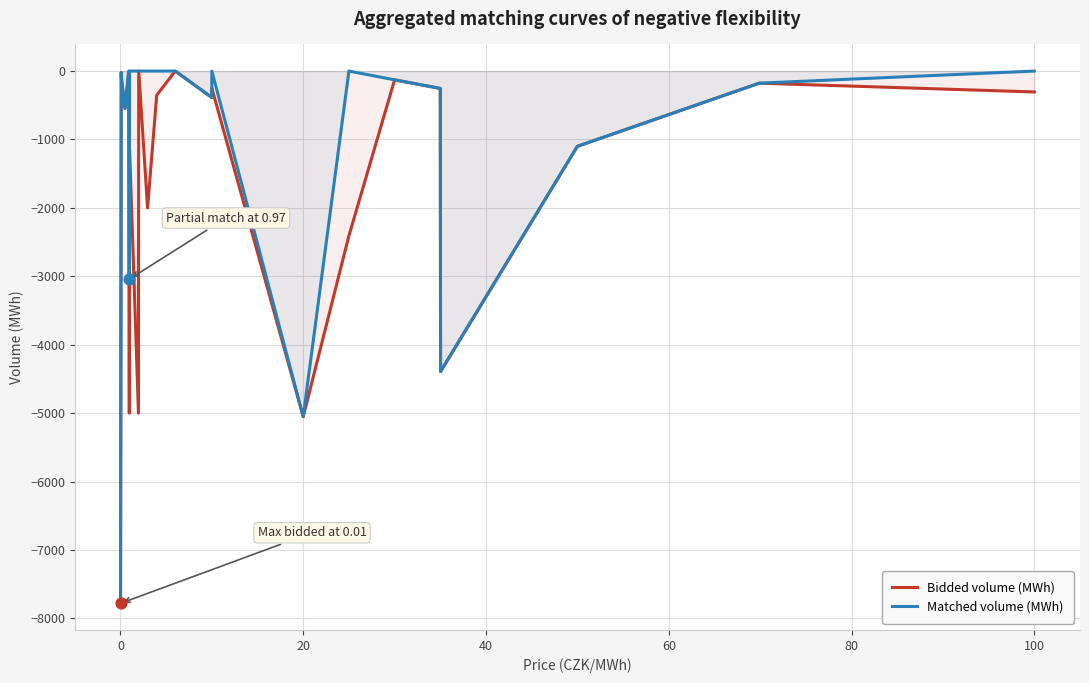

Which series contains the lowest Y value?

Bidded volume (MWh)